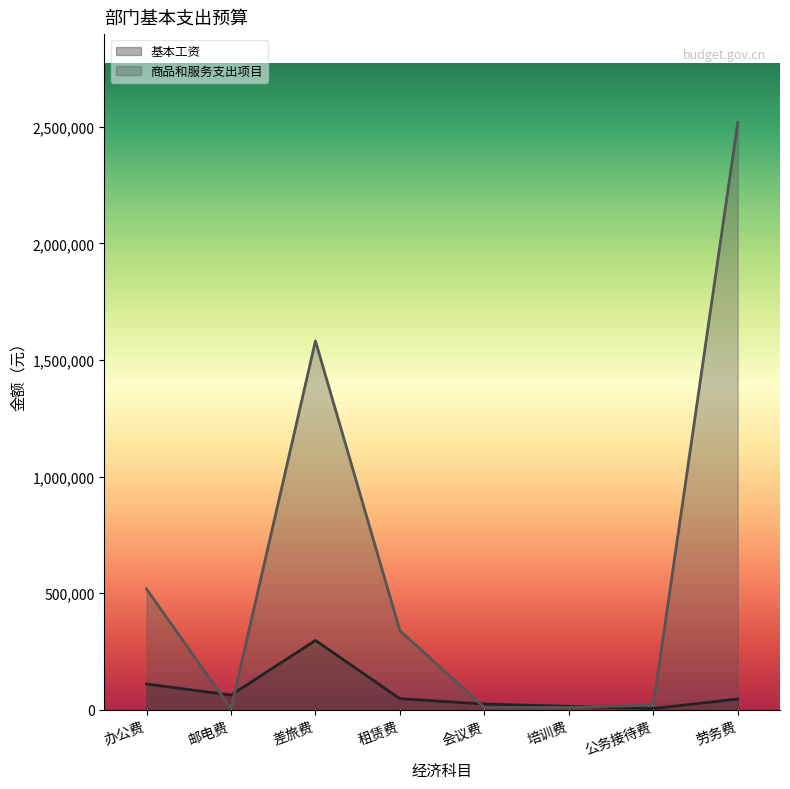

True or false: 基本工资 has more than 0 interior local peaks.

True